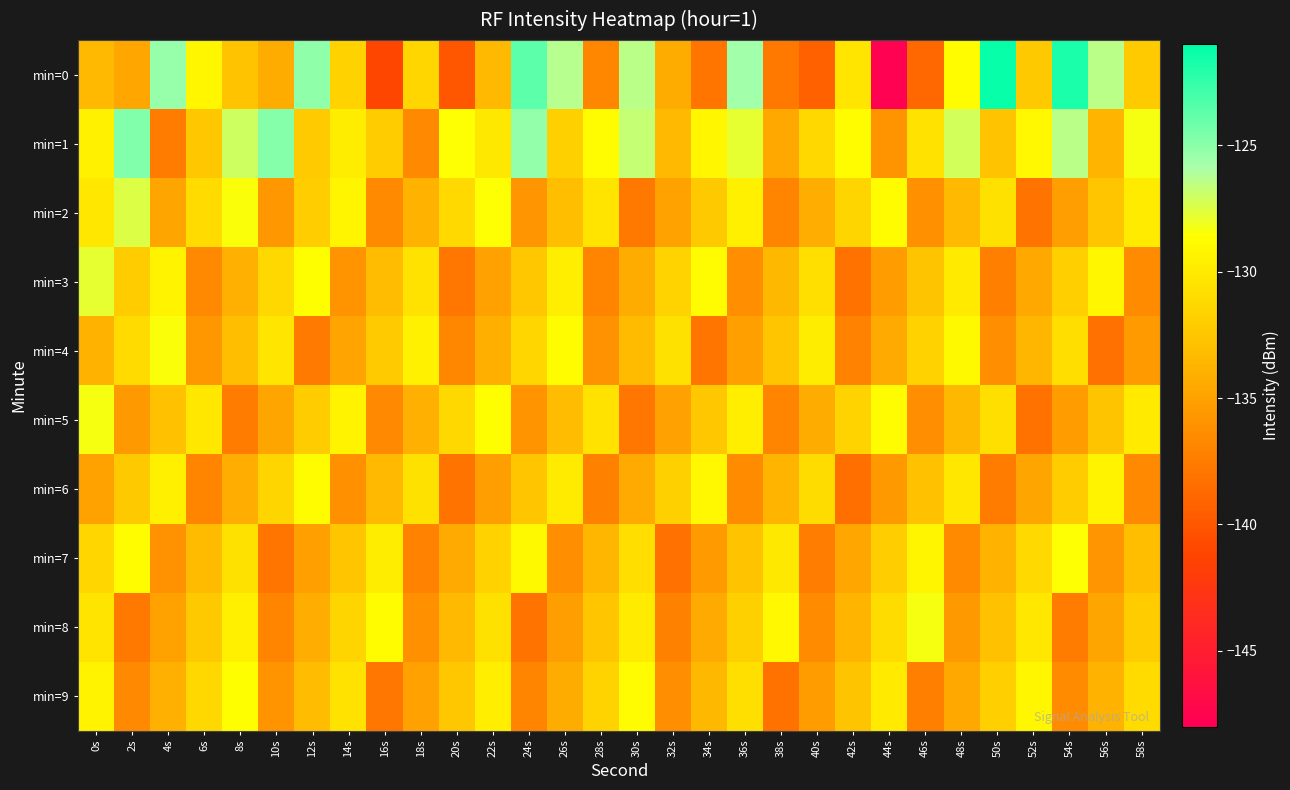

Which series has the widest spread of values?

min=0